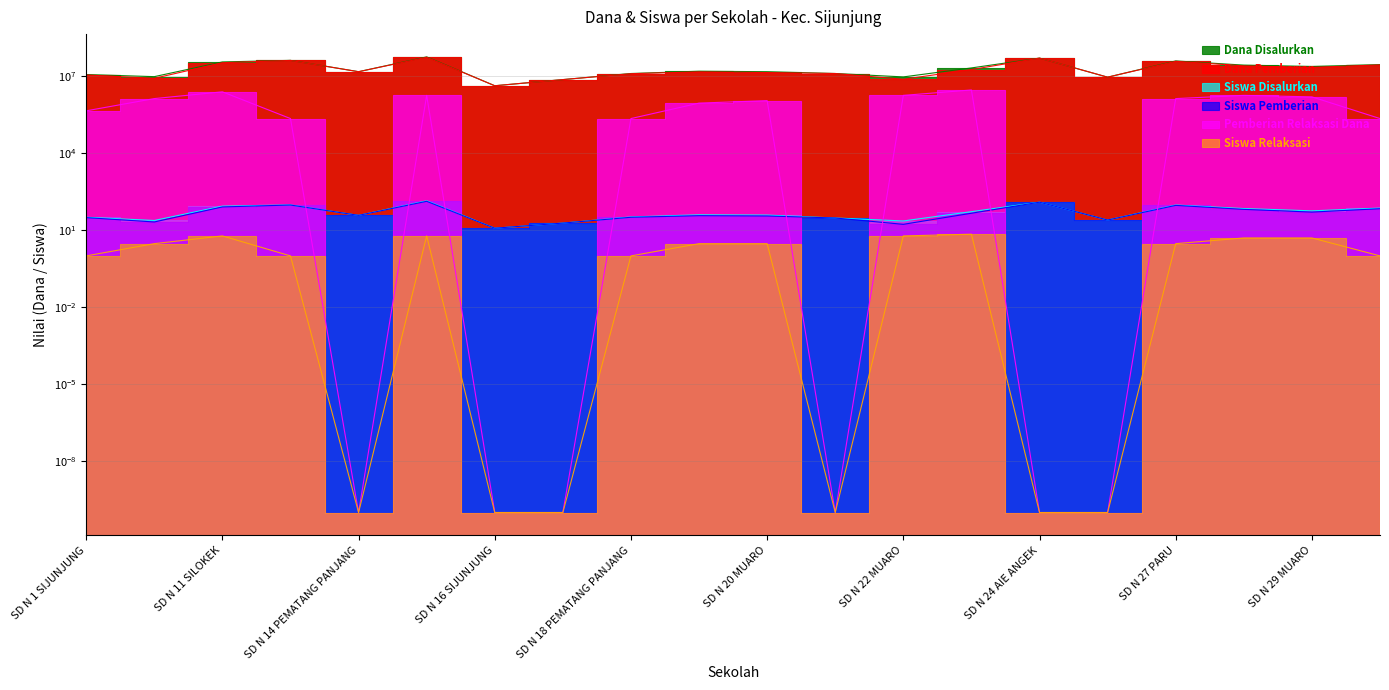

At which label does Siswa Pemberian reach its minimum?

SD N 16 SIJUNJUNG